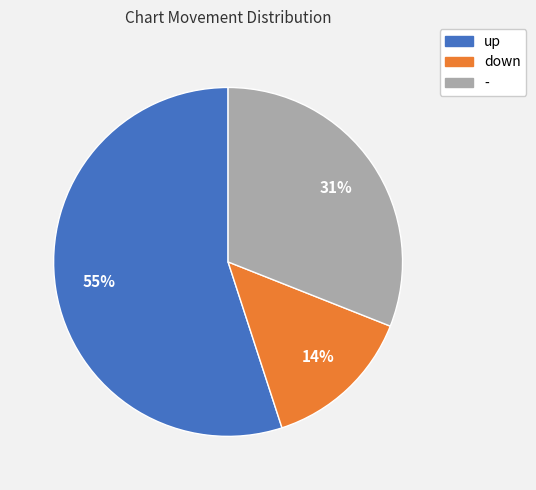

Which slice represents more than half of the pie?

up